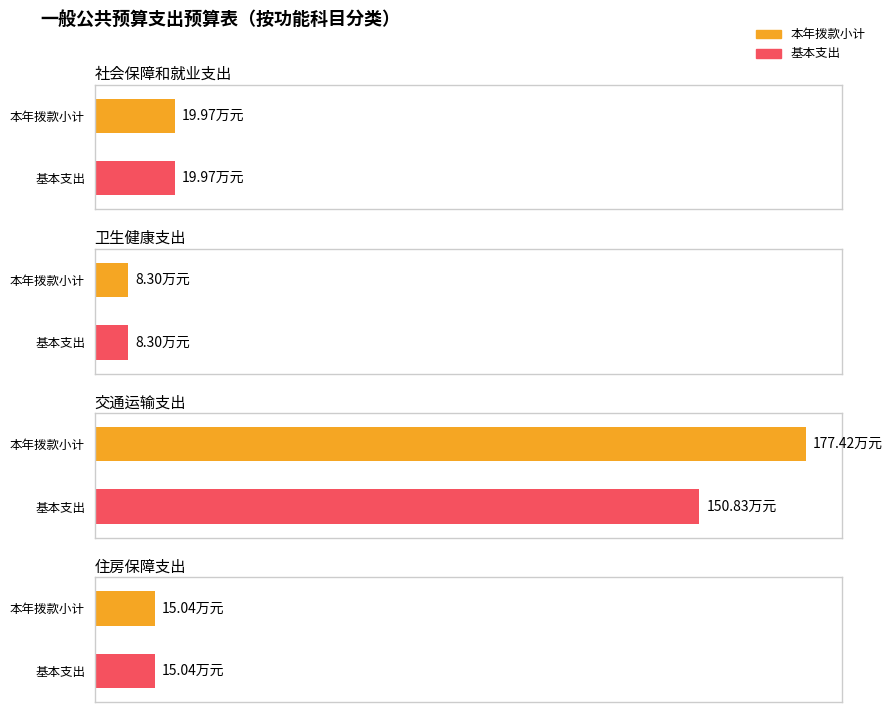

What is the greatest value displayed?

177.4